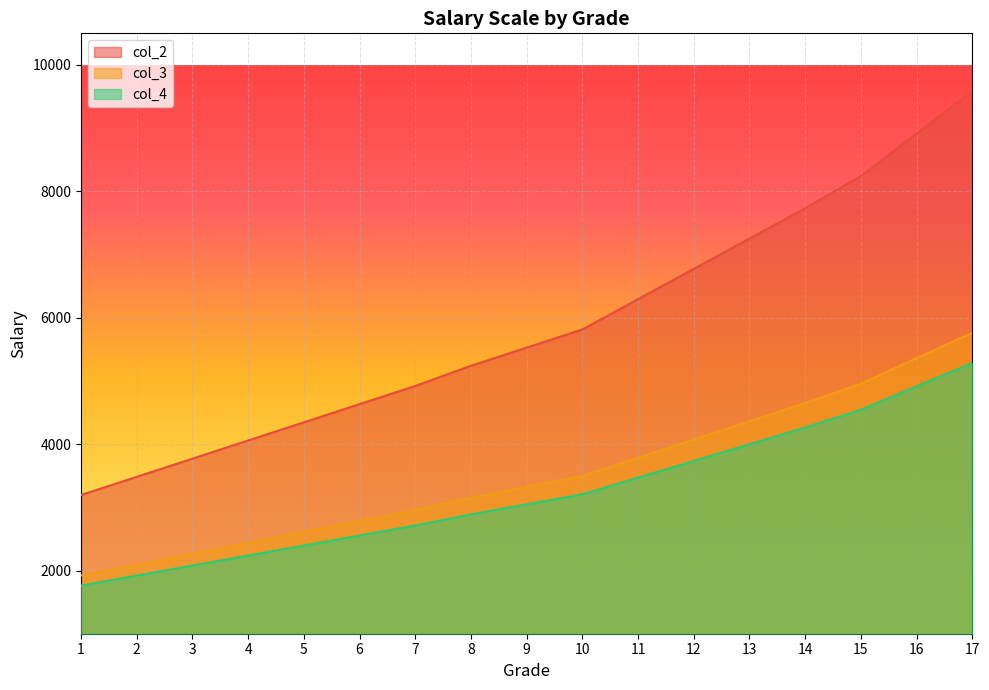

What is the difference between the highest and lowest values at 9?

2479